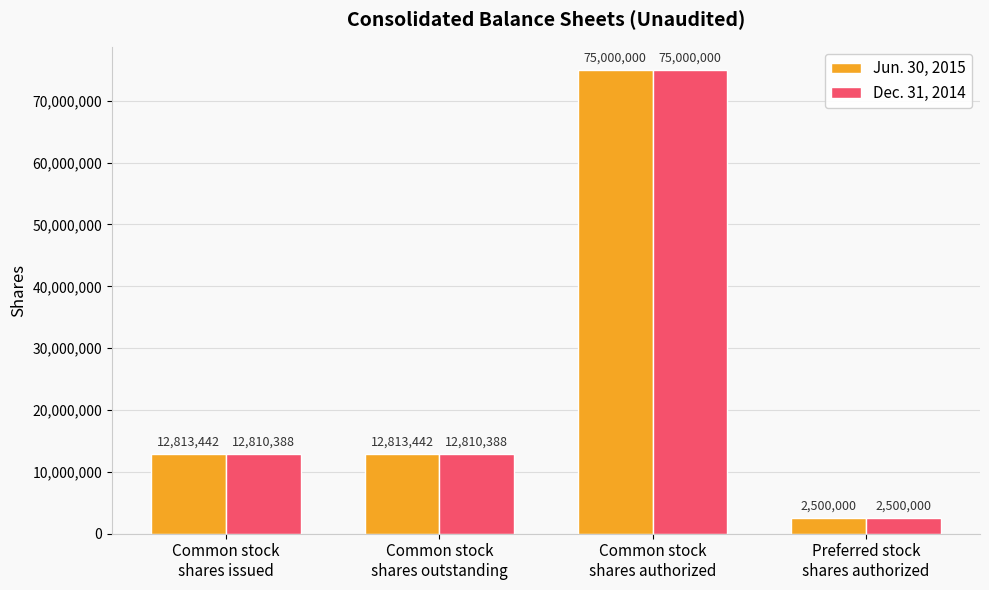

What are all the series names shown in the legend?

Jun. 30, 2015, Dec. 31, 2014